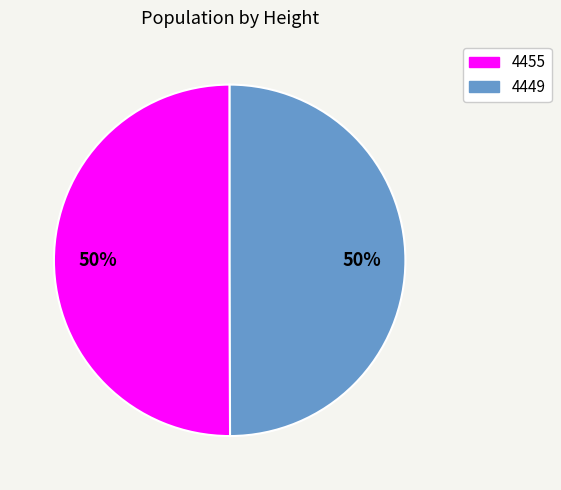

Is it true that 4449 is 42% of the pie?

False